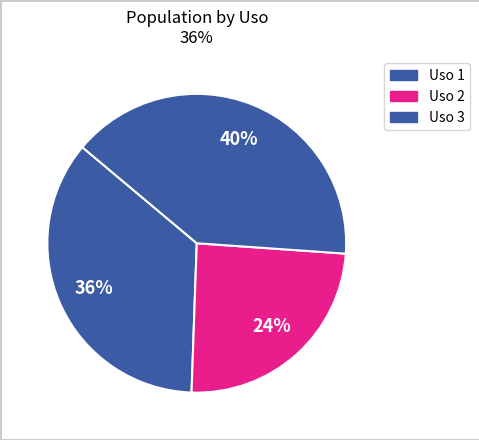

What is the largest slice in the pie chart?

Uso 3